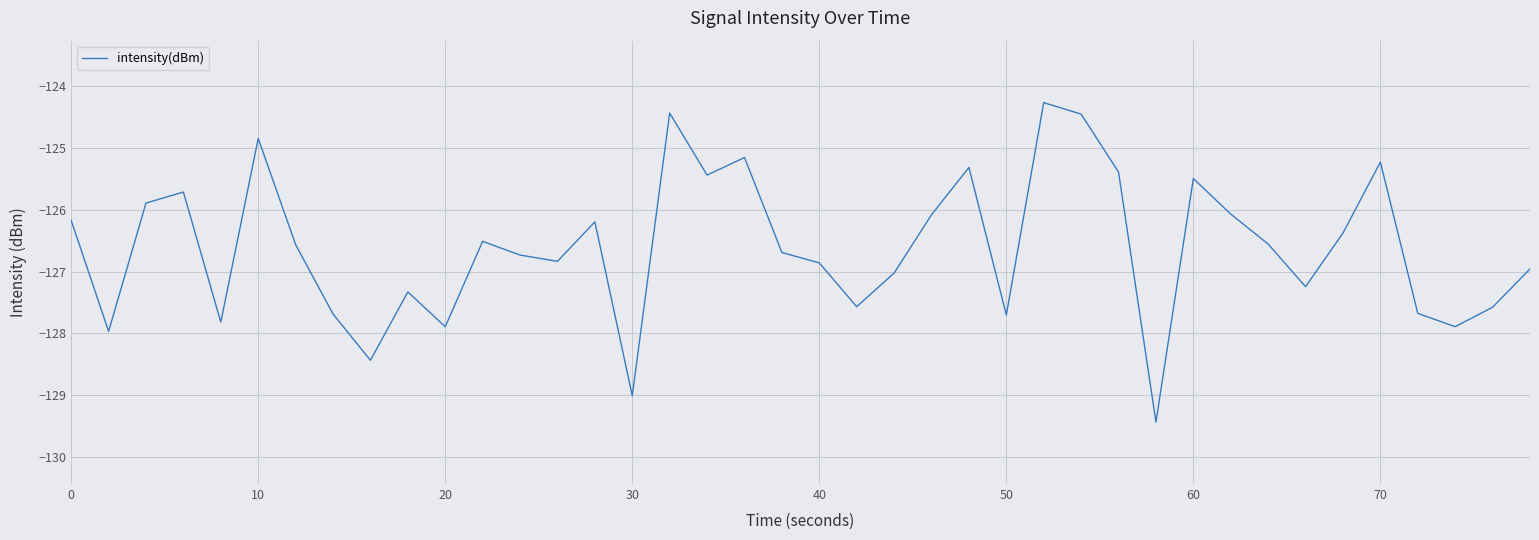

What is the greatest value displayed?

-124.3